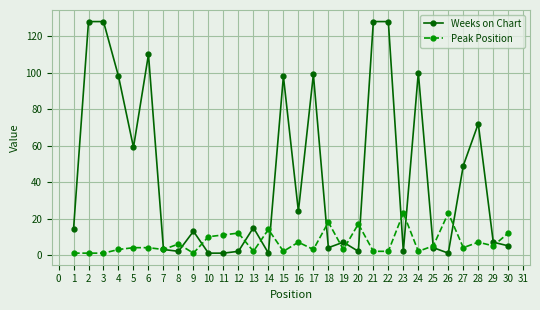

Which series has the largest total across all categories?

Weeks on Chart